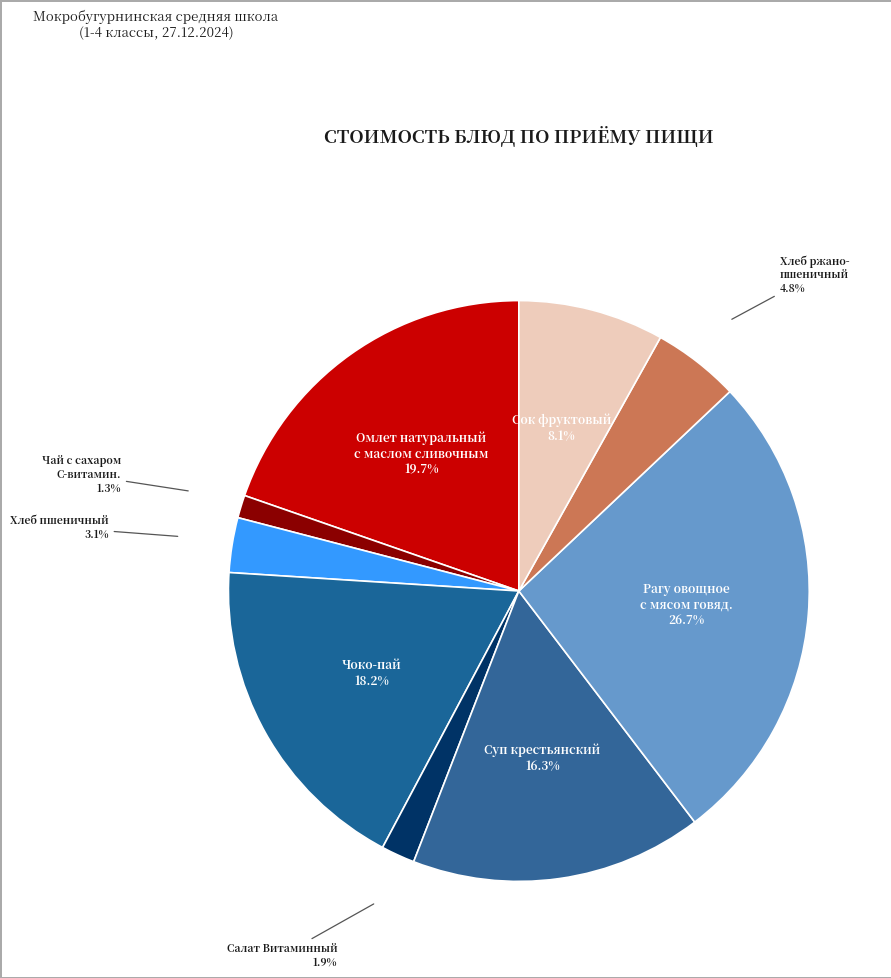

Which category has the smallest portion of the pie?

Чай с сахаром С-витамин.